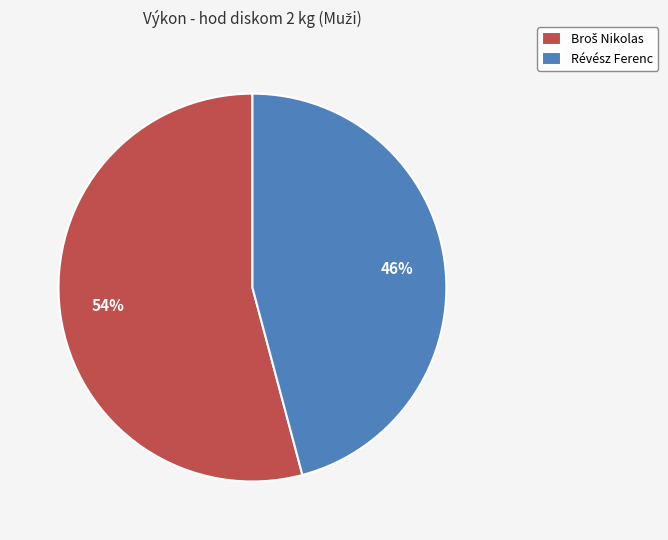

What percentage is the Révész Ferenc slice, to the nearest percent?

46%